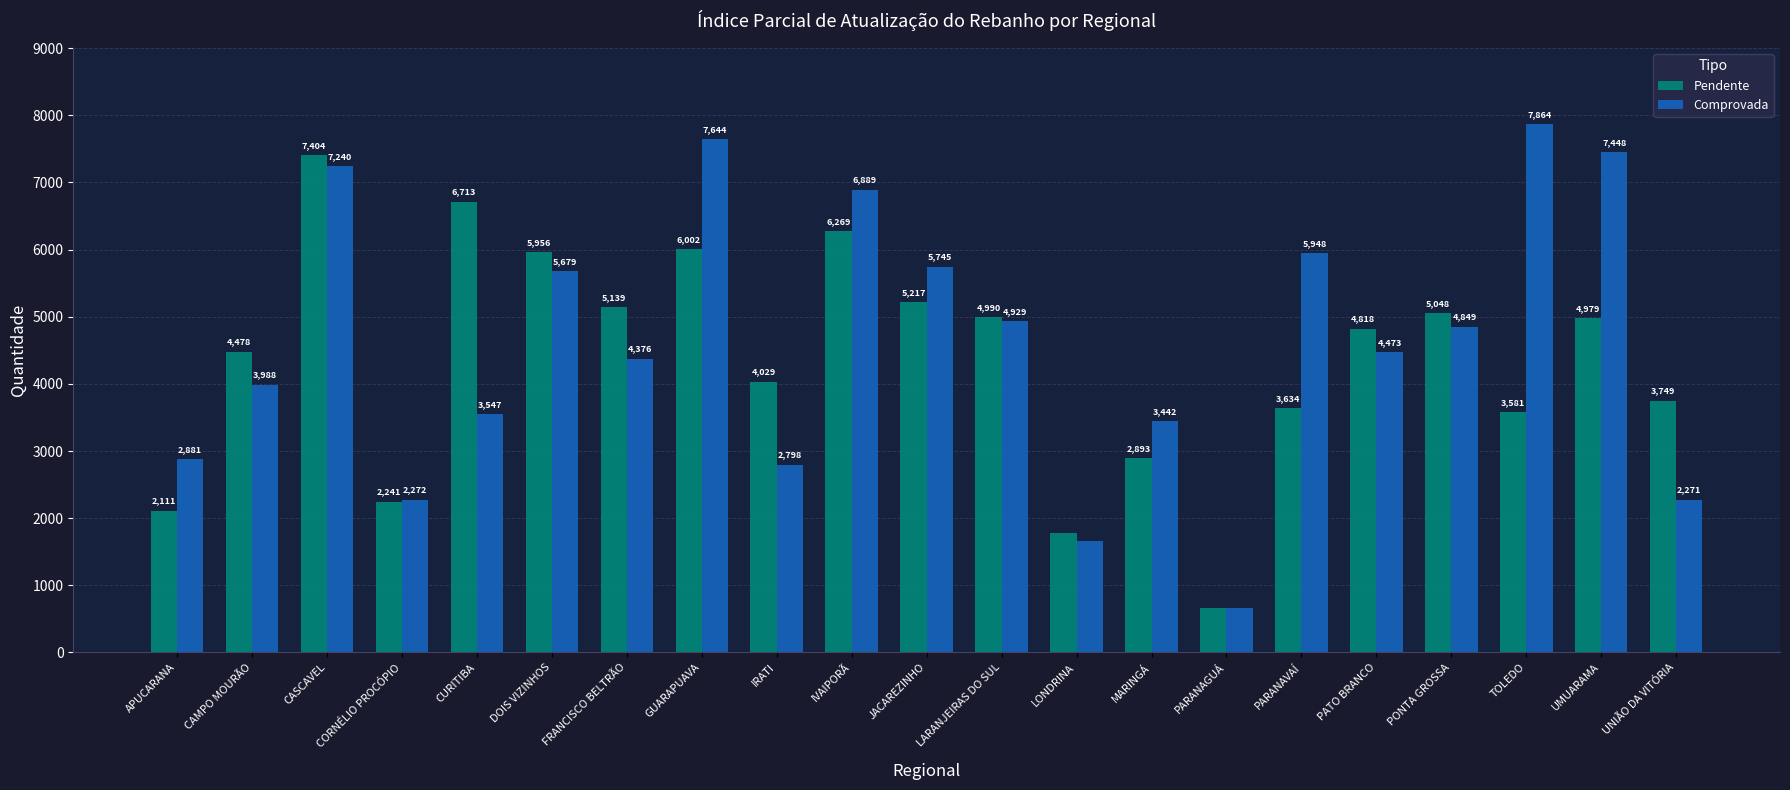

Reading left to right, transcribe all the data shown in this chart.

Pendente: APUCARANA=2111	CAMPO MOURÃO=4478	CASCAVEL=7404	CORNÉLIO PROCÓPIO=2241	CURITIBA=6713	DOIS VIZINHOS=5956	FRANCISCO BELTRÃO=5139	GUARAPUAVA=6002	IRATI=4029	IVAIPORÃ=6269	JACAREZINHO=5217	LARANJEIRAS DO SUL=4990	LONDRINA=1778	MARINGÁ=2893	PARANAGUÁ=658	PARANAVAÍ=3634	PATO BRANCO=4818	PONTA GROSSA=5048	TOLEDO=3581	UMUARAMA=4979	UNIÃO DA VITÓRIA=3749
Comprovada: APUCARANA=2881	CAMPO MOURÃO=3988	CASCAVEL=7240	CORNÉLIO PROCÓPIO=2272	CURITIBA=3547	DOIS VIZINHOS=5679	FRANCISCO BELTRÃO=4376	GUARAPUAVA=7644	IRATI=2798	IVAIPORÃ=6889	JACAREZINHO=5745	LARANJEIRAS DO SUL=4929	LONDRINA=1657	MARINGÁ=3442	PARANAGUÁ=662	PARANAVAÍ=5948	PATO BRANCO=4473	PONTA GROSSA=4849	TOLEDO=7864	UMUARAMA=7448	UNIÃO DA VITÓRIA=2271